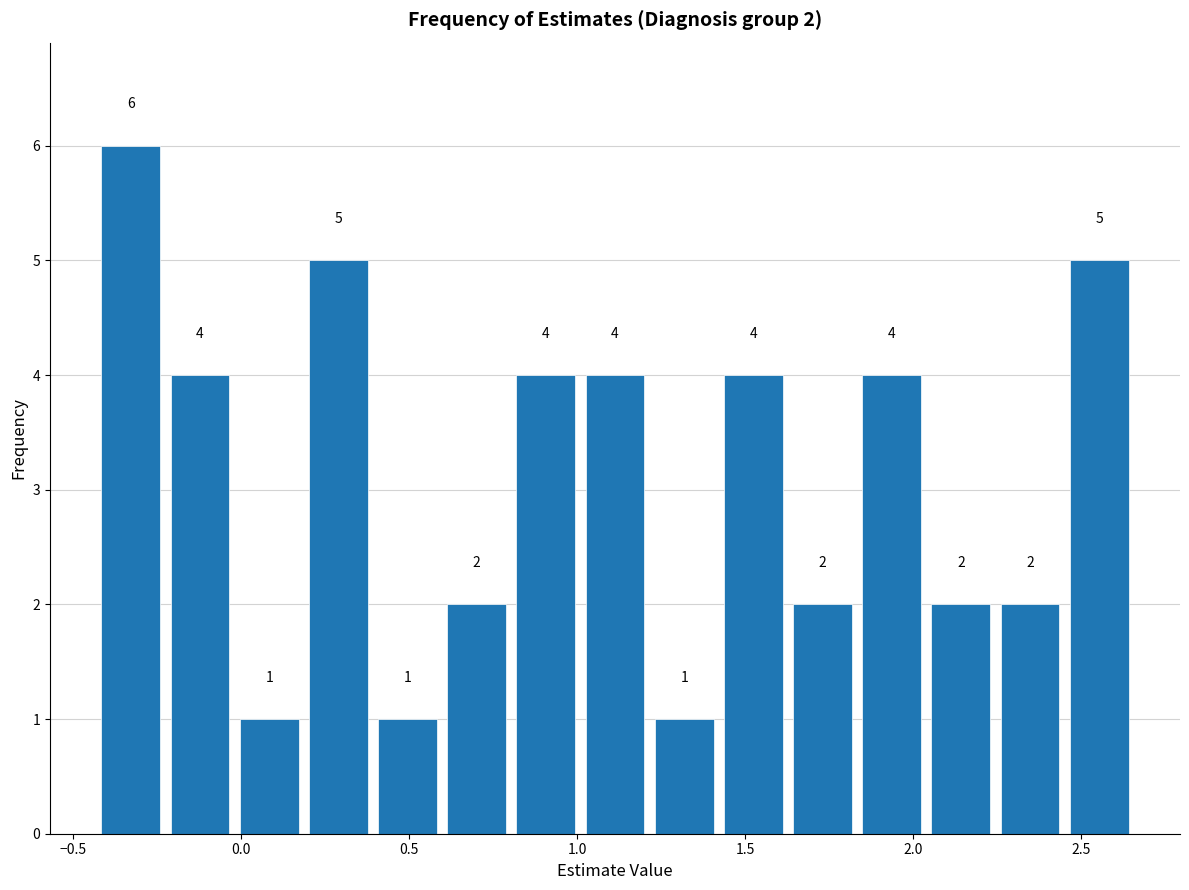

Over which range of the x-axis is the bar tallest?

-0.45 to -0.25